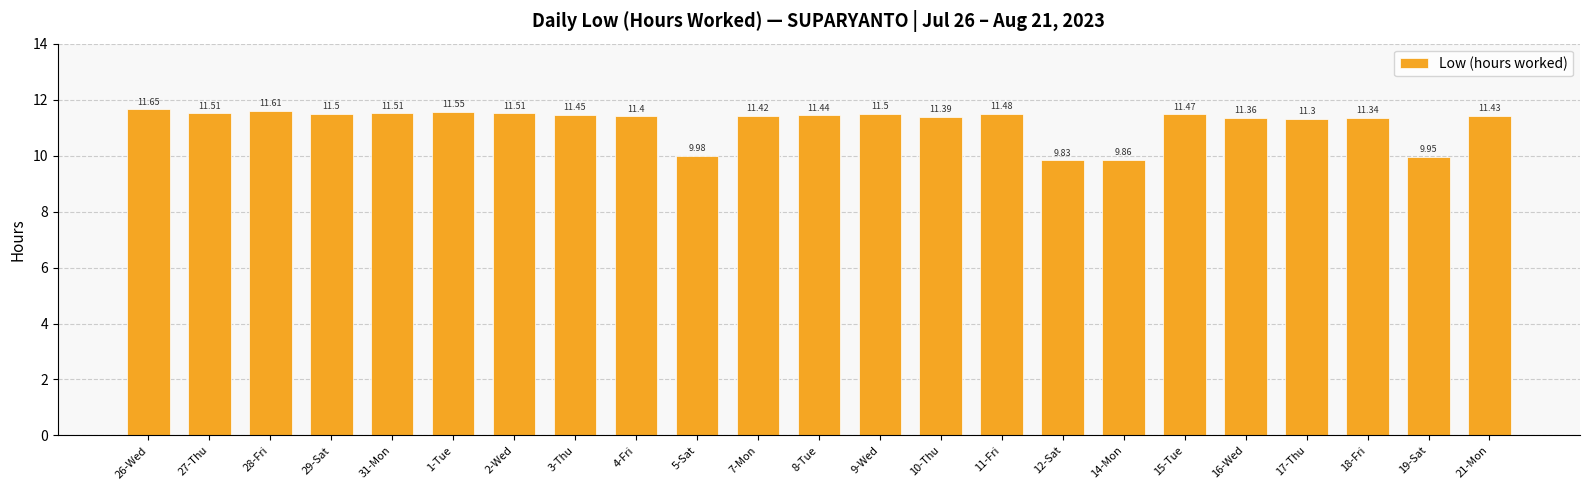

How many bars are there in total?

23